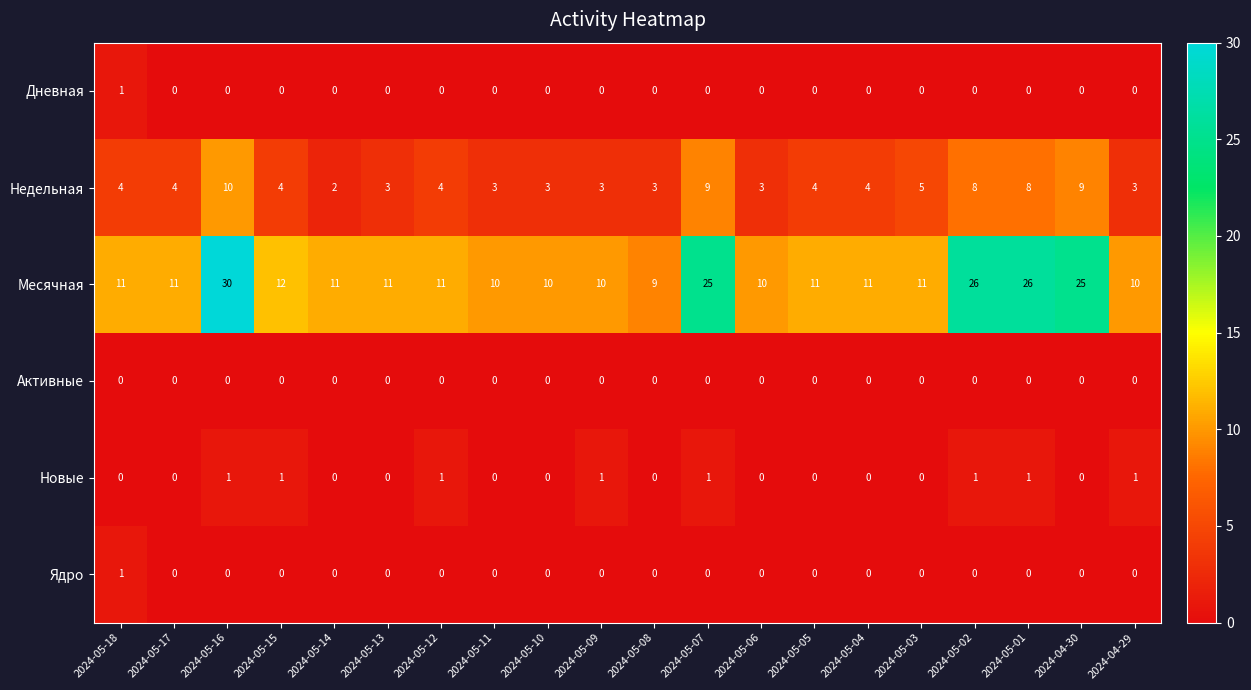

Which series has the largest total across all categories?

Месячная